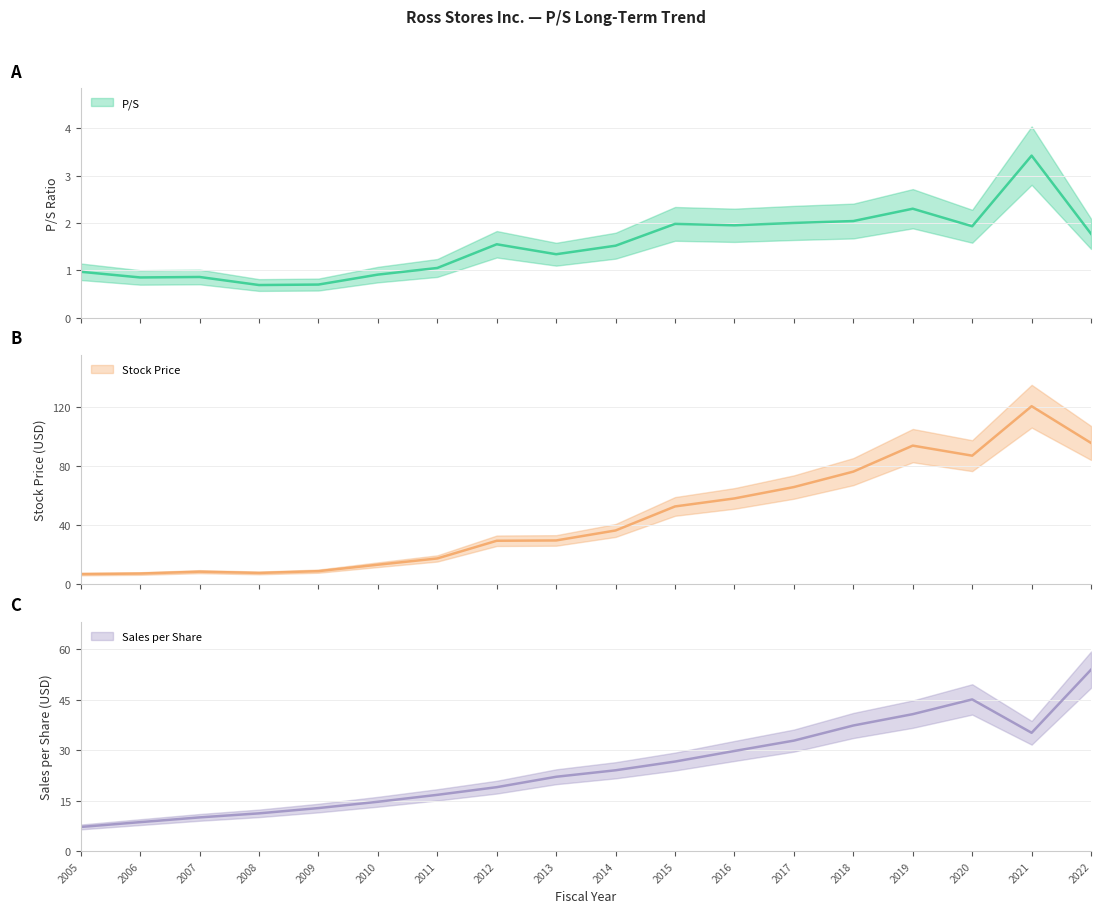

How many series are shown in this chart?

3